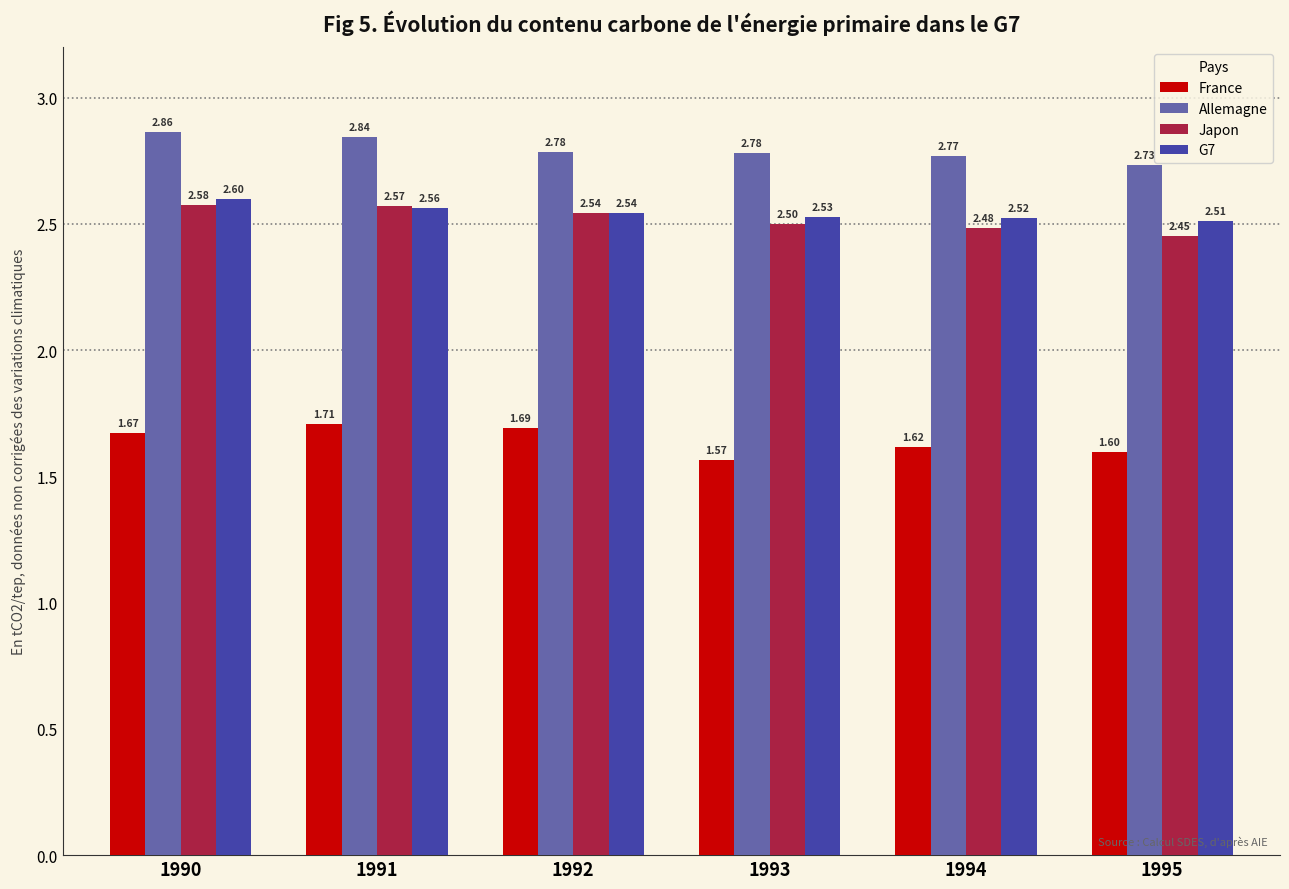

Rank the series at 1994 from lowest to highest value.

France, Japon, G7, Allemagne